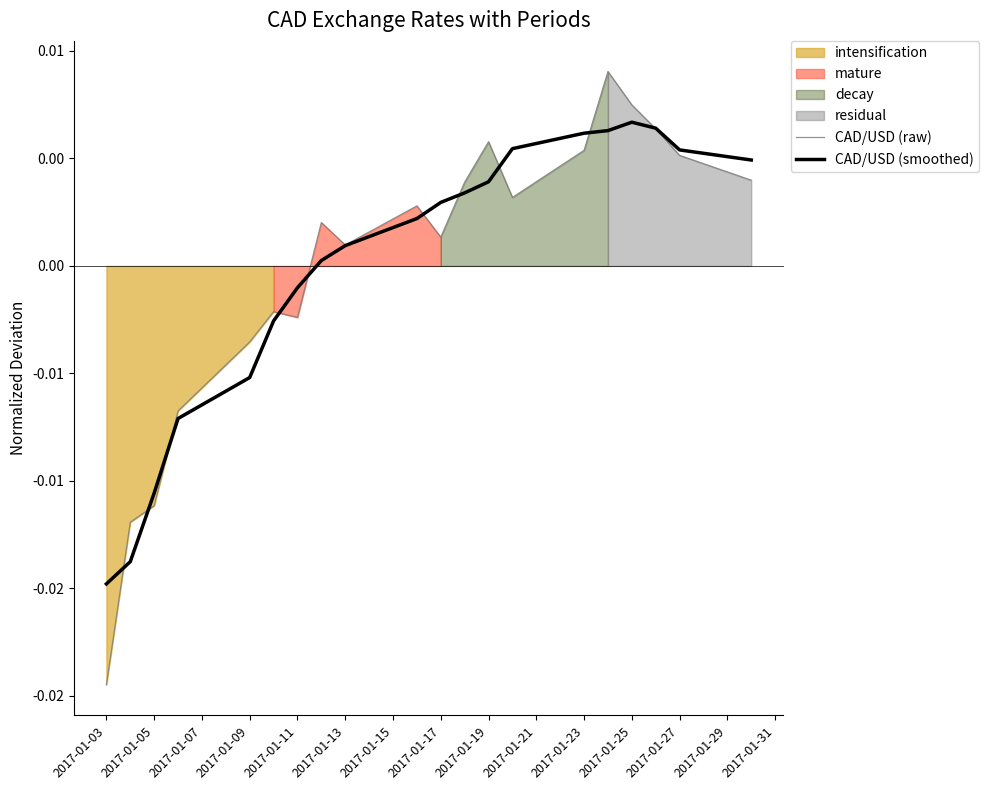

How many data points in CAD/USD (raw) are above 0?

13